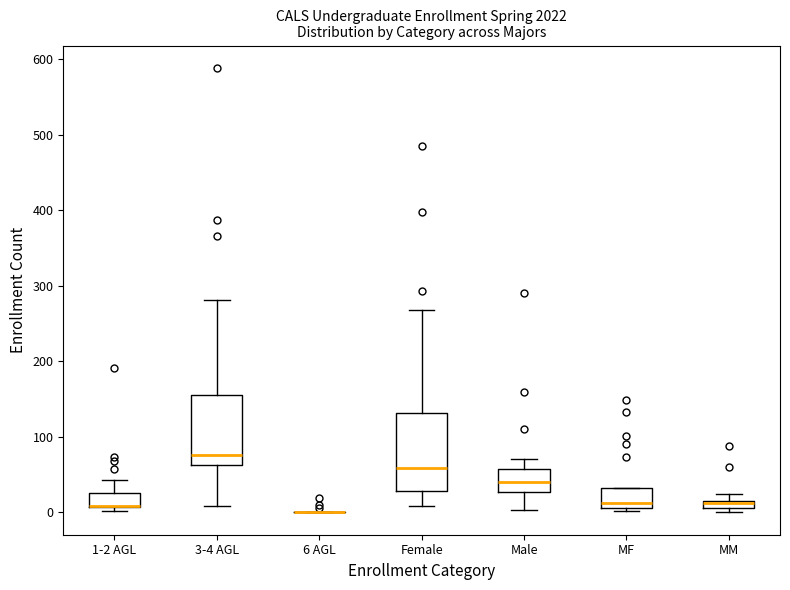

Where is the lower edge of the box for MF on the y-axis? The values are not printed on the chart, so give them approximately, as read against the axis.

10